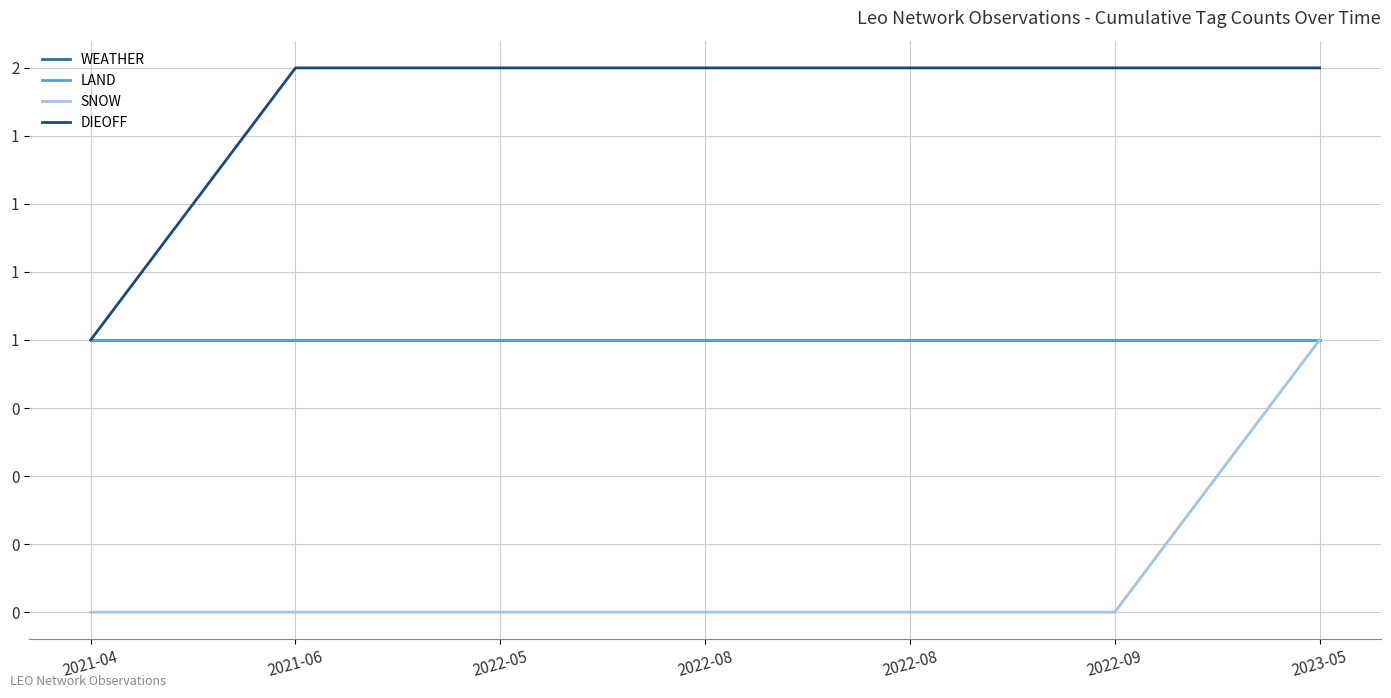

Which has a higher value, 2022-08 or 2022-08?

2022-08